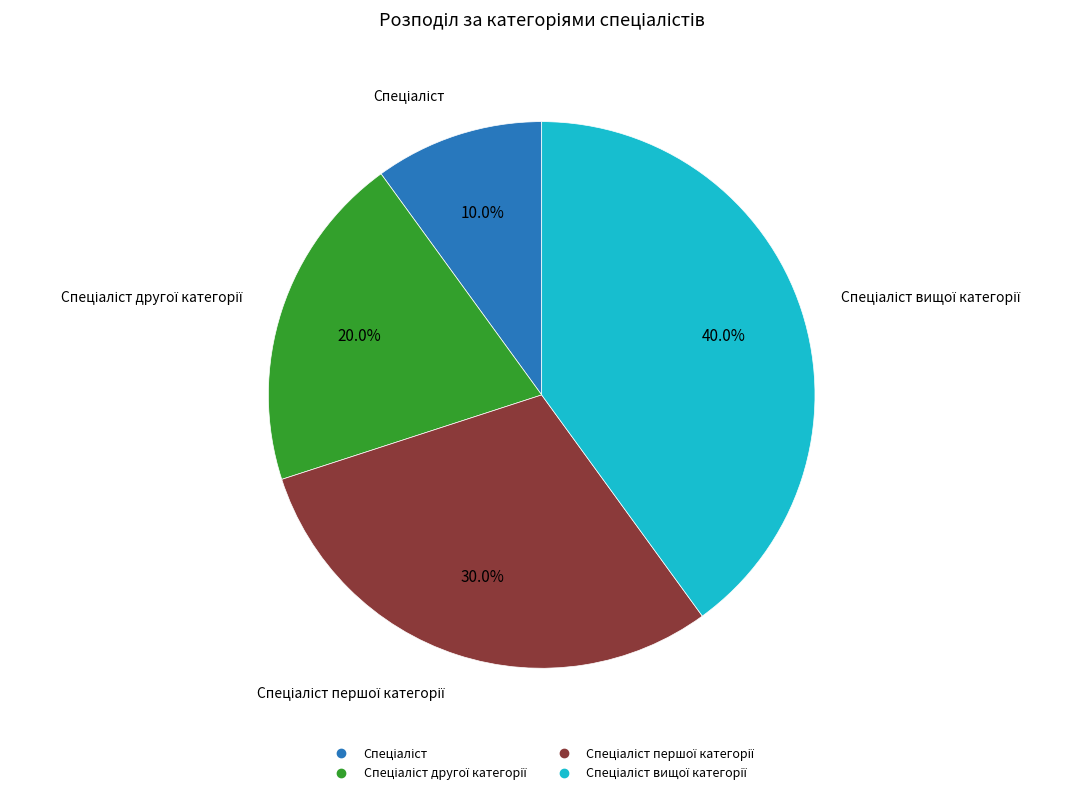

How many segments does this pie chart have?

4